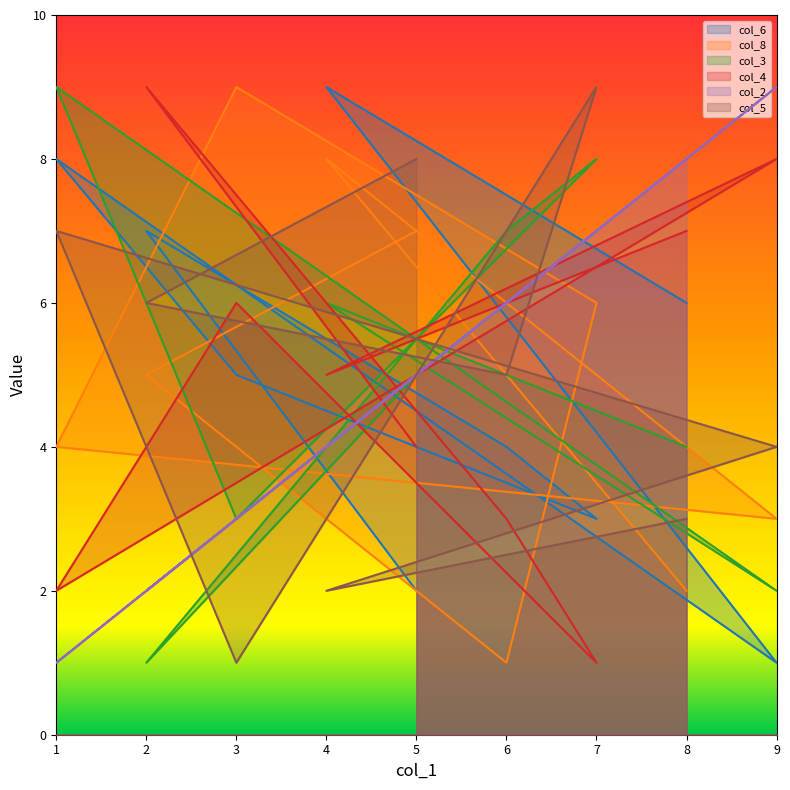

True or false: col_3 has more than 0 points higher than both neighbors.

True